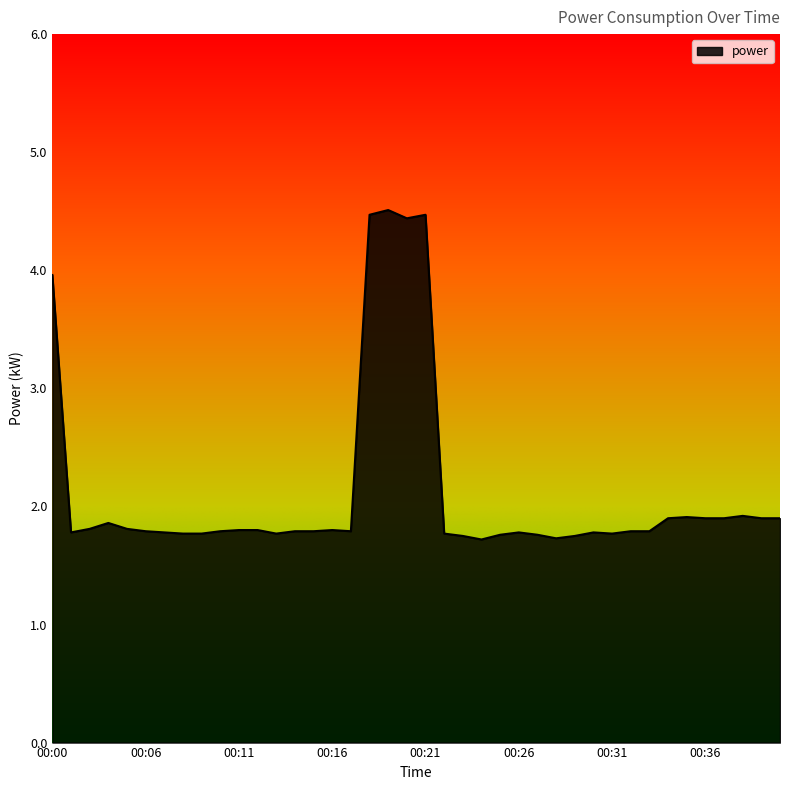

What is the greatest value displayed?

4.5